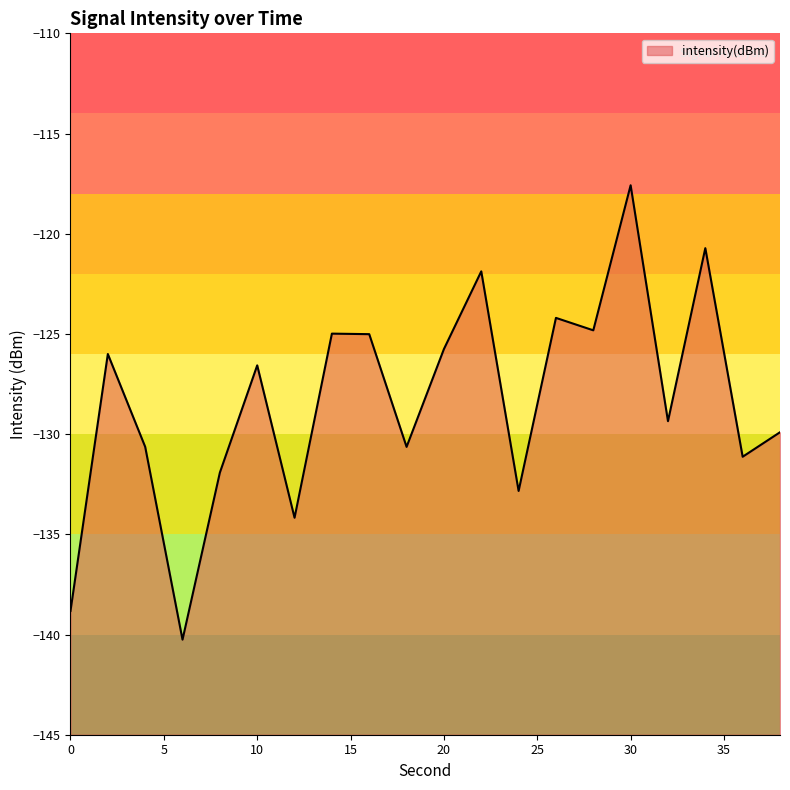

Rank the categories by value from lowest to highest.

6, 0, 12, 24, 8, 36, 18, 4, 38, 32, 10, 2, 20, 16, 14, 28, 26, 22, 34, 30